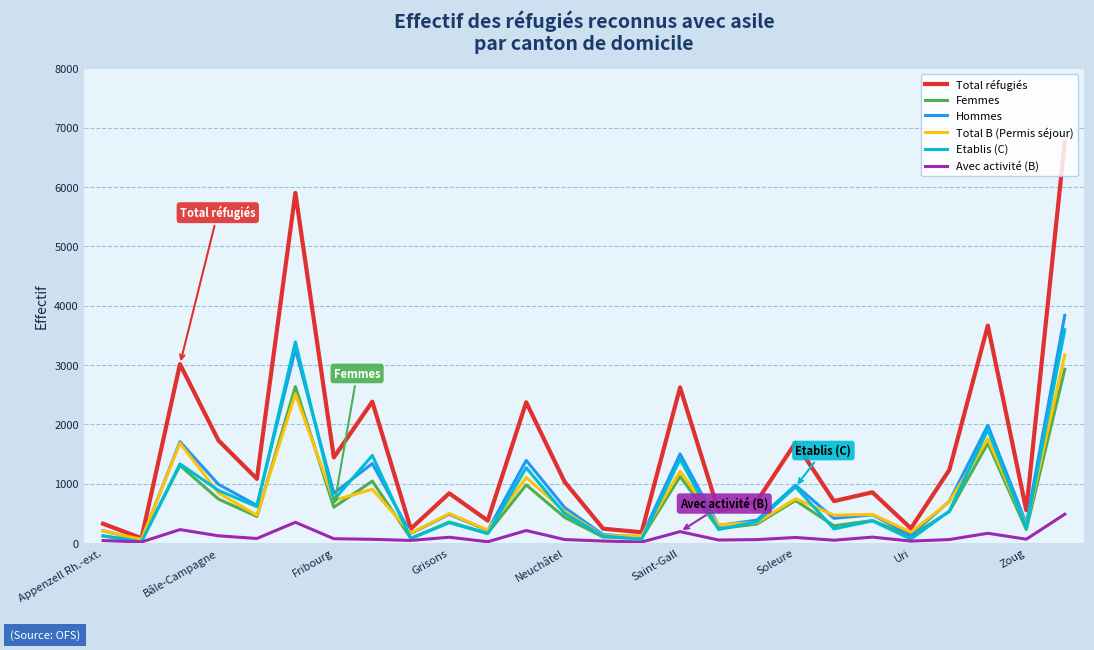

Which series has the largest total across all categories?

Total réfugiés